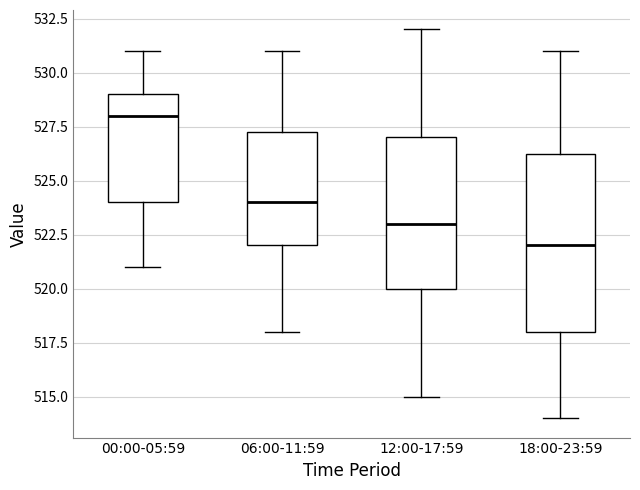

Which box has the highest median line?

00:00-05:59